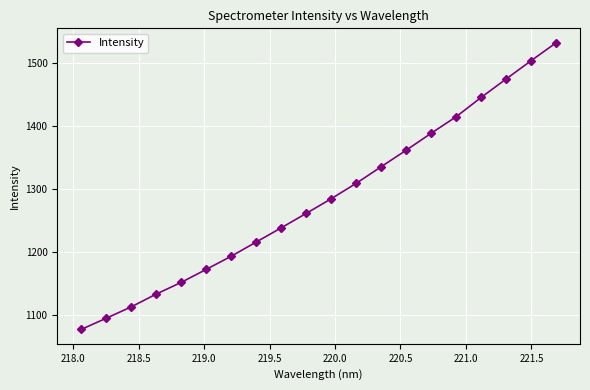

What is the difference between the maximum and minimum values?

454.6